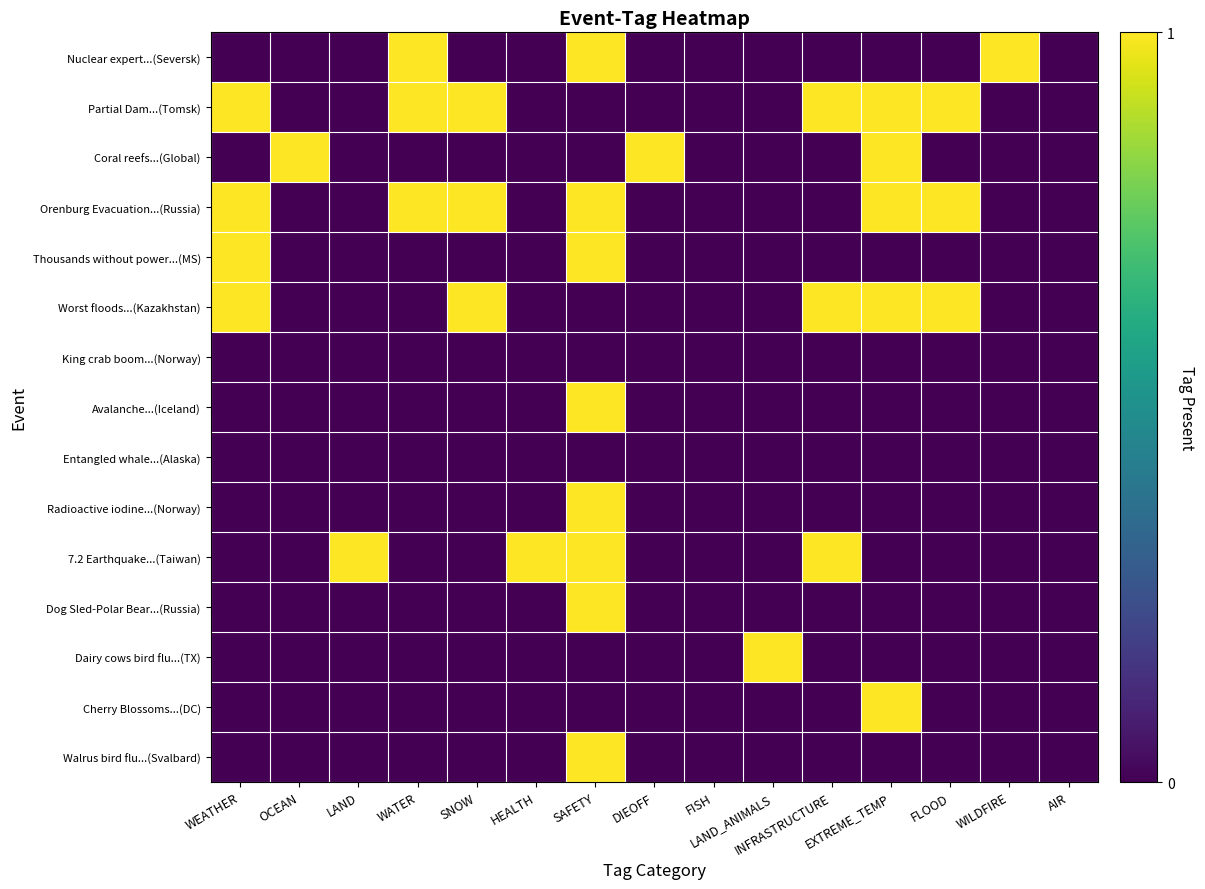

Rank the series at HEALTH from lowest to highest value.

Nuclear expert...(Seversk), Partial Dam...(Tomsk), Coral reefs...(Global), Orenburg Evacuation...(Russia), Thousands without power...(MS), Worst floods...(Kazakhstan), King crab boom...(Norway), Avalanche...(Iceland), Entangled whale...(Alaska), Radioactive iodine...(Norway), Dog Sled-Polar Bear...(Russia), Dairy cows bird flu...(TX), Cherry Blossoms...(DC), Walrus bird flu...(Svalbard), 7.2 Earthquake...(Taiwan)